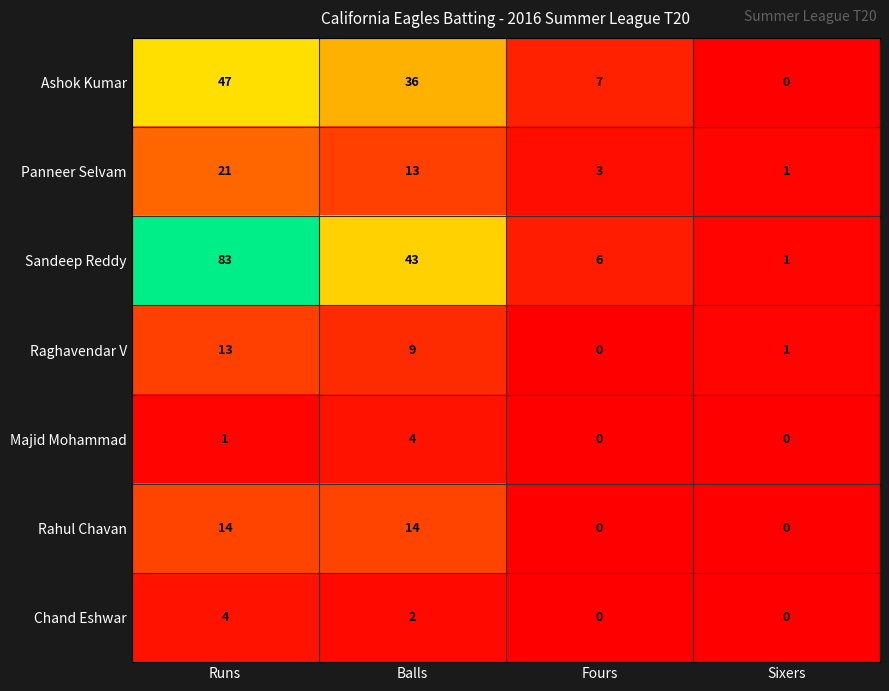

Which category has the highest value in the Panneer Selvam series?

Runs